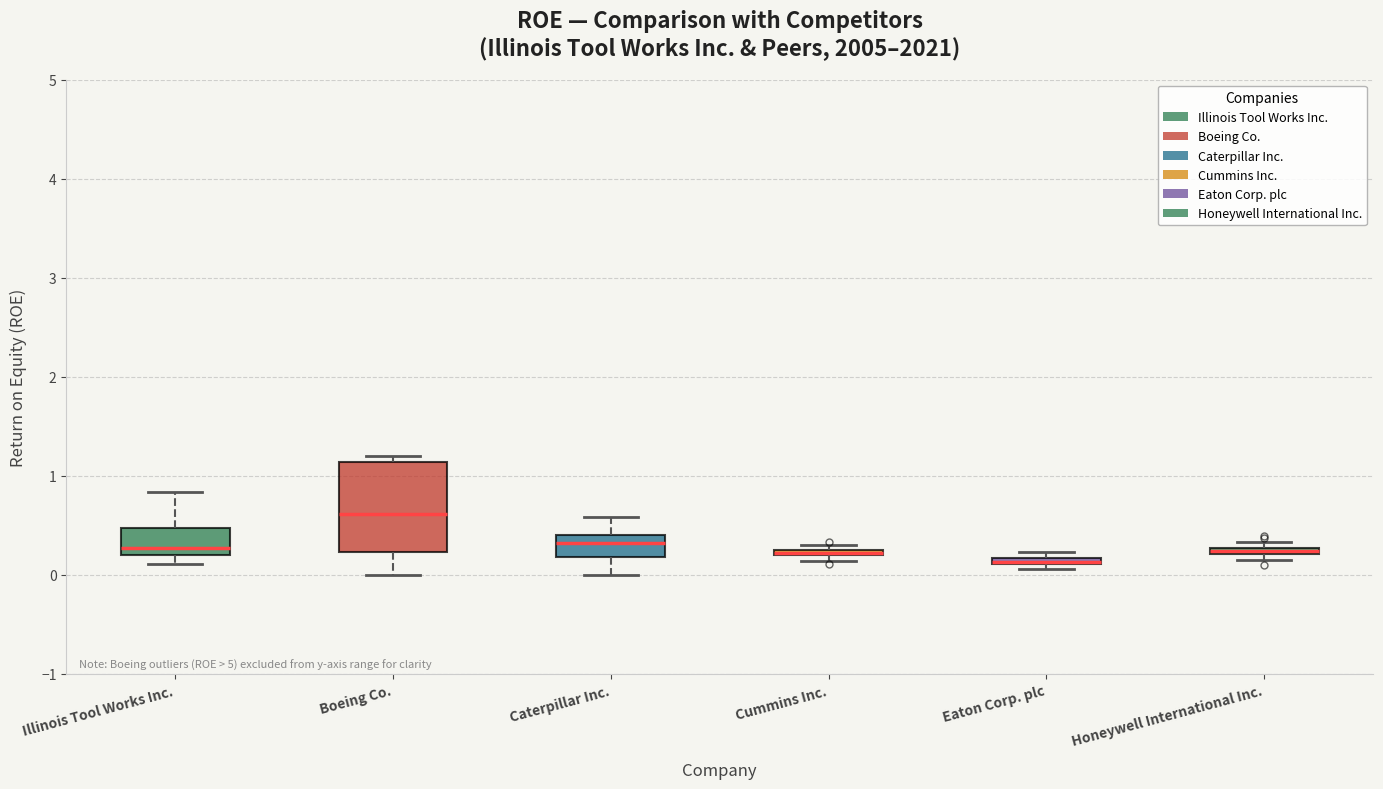

Where is the upper edge of the box for Honeywell International Inc. on the y-axis? The values are not printed on the chart, so give them approximately, as read against the axis.

0.3